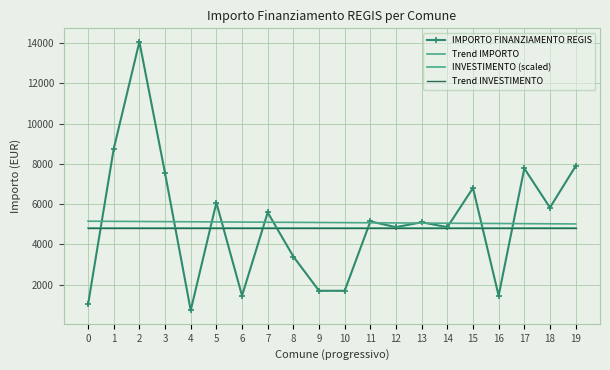

Reading right to left, what are all the values shown in this chart?

IMPORTO FINANZIAMENTO REGIS: 7889.0	5831.0	7776.0	1458.0	6804.0	4860.0	5103.0	4860.0	5145.0	1701.0	1701.0	3402.0	5589.0	1458.0	6075.0	729.0	7533.0	14063.0	8748.0	1029.0
Trend IMPORTO: 5019.6	5026.7	5033.9	5041.1	5048.2	5055.4	5062.6	5069.8	5076.9	5084.1	5091.3	5098.5	5105.6	5112.8	5120.0	5127.2	5134.3	5141.5	5148.7	5155.8
INVESTIMENTO (scaled): 4833.3	4833.3	4833.3	4833.3	4833.3	4833.3	4833.3	4833.3	4833.3	4833.3	4833.3	4833.3	4833.3	4833.3	4833.3	4833.3	4833.3	4833.3	4833.3	4833.3
Trend INVESTIMENTO: 4833.3	4833.3	4833.3	4833.3	4833.3	4833.3	4833.3	4833.3	4833.3	4833.3	4833.3	4833.3	4833.3	4833.3	4833.3	4833.3	4833.3	4833.3	4833.3	4833.3